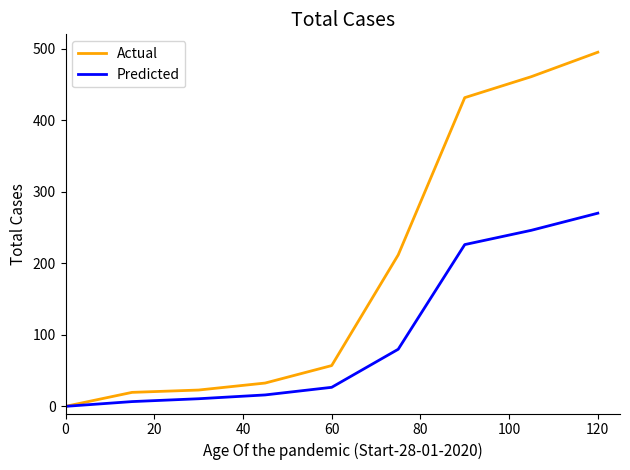

What is the sum of all Actual values?

1730.9